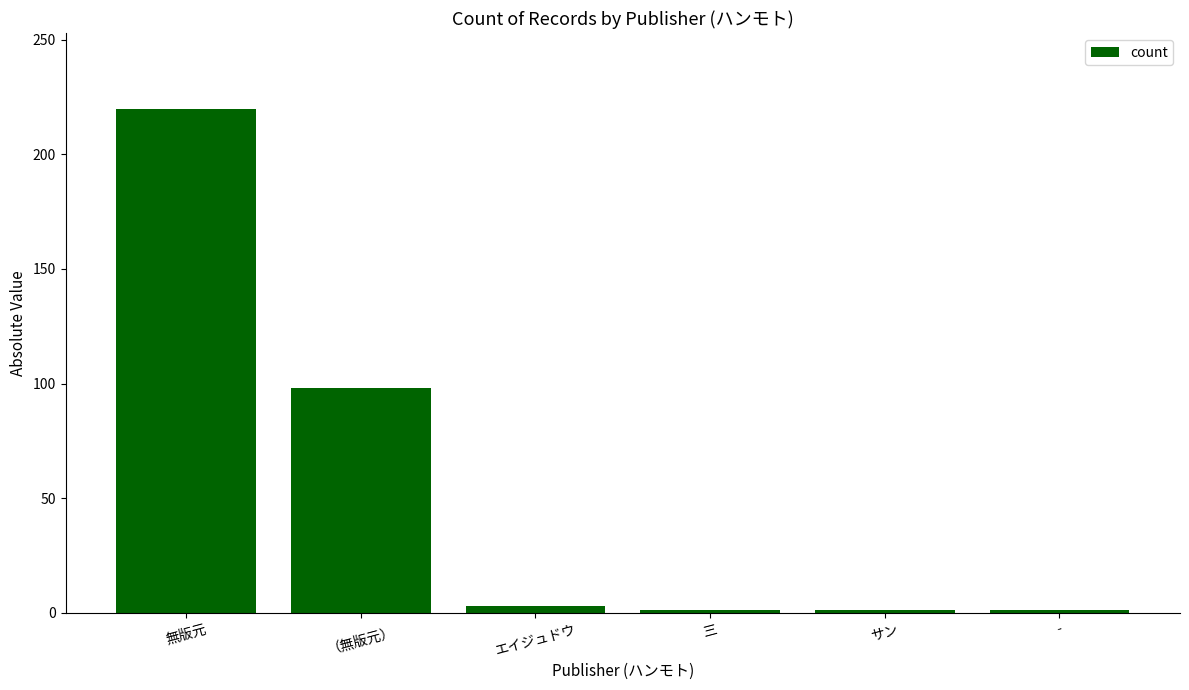

Reading right to left, extract all data points from this chart.

-=1	サン=1	三=1	エイジュドウ=3	（無版元）=98	無版元=220